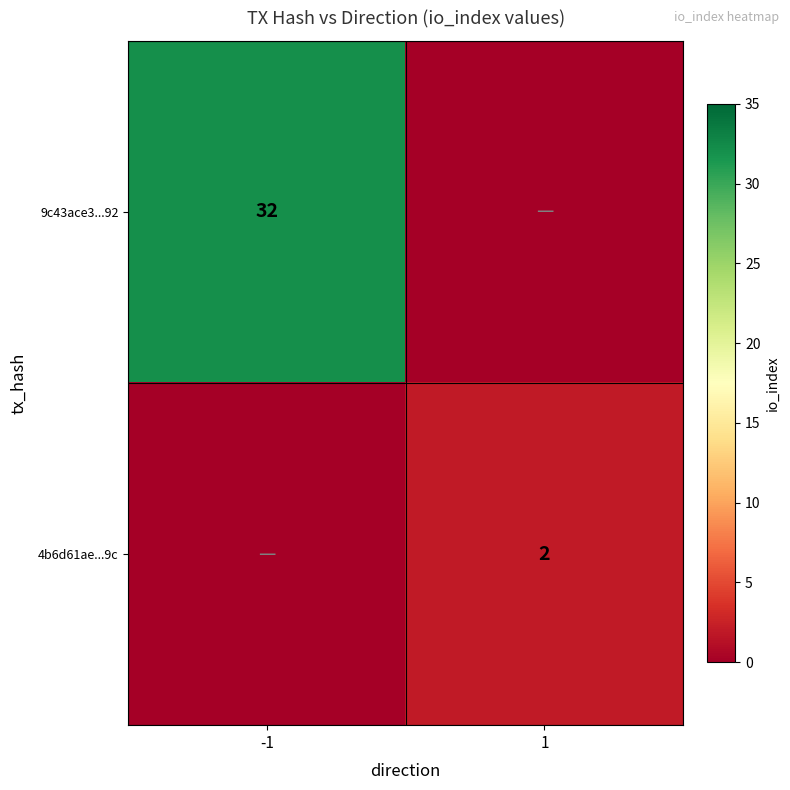

What is the spread (max minus min) of values at 1?

2